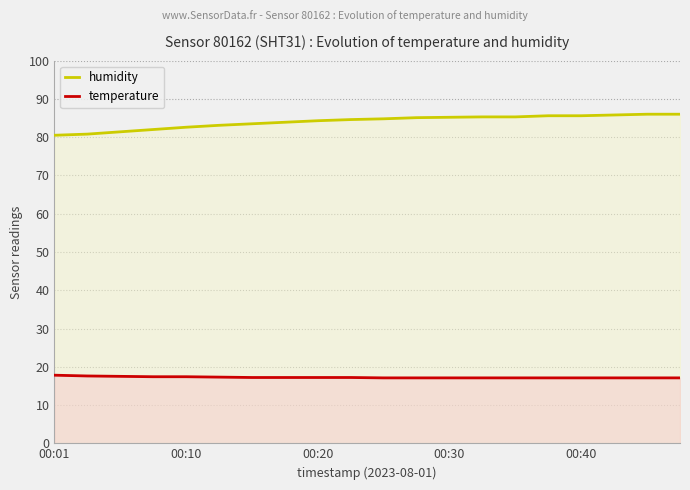

Rank the series by their maximum value, from highest to lowest.

humidity, temperature